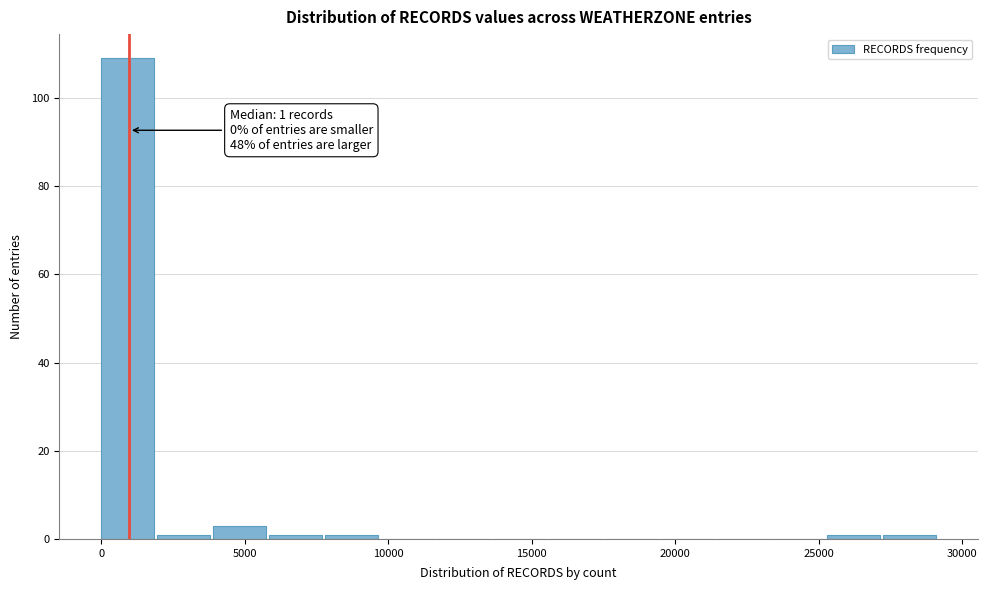

Read against the x-axis, roughly where is the centre of the tallest bar?

1000